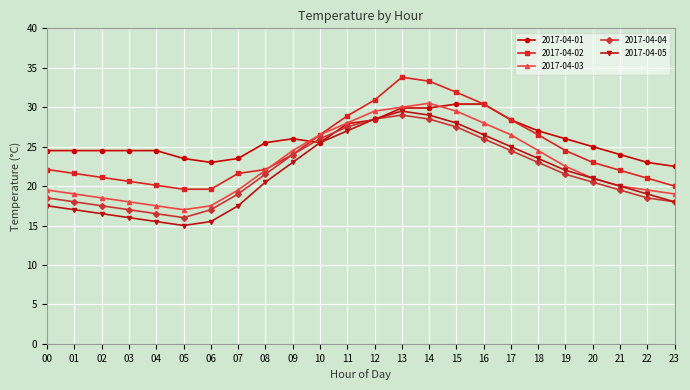

Read the 2017-04-03 value at 05.

17.0